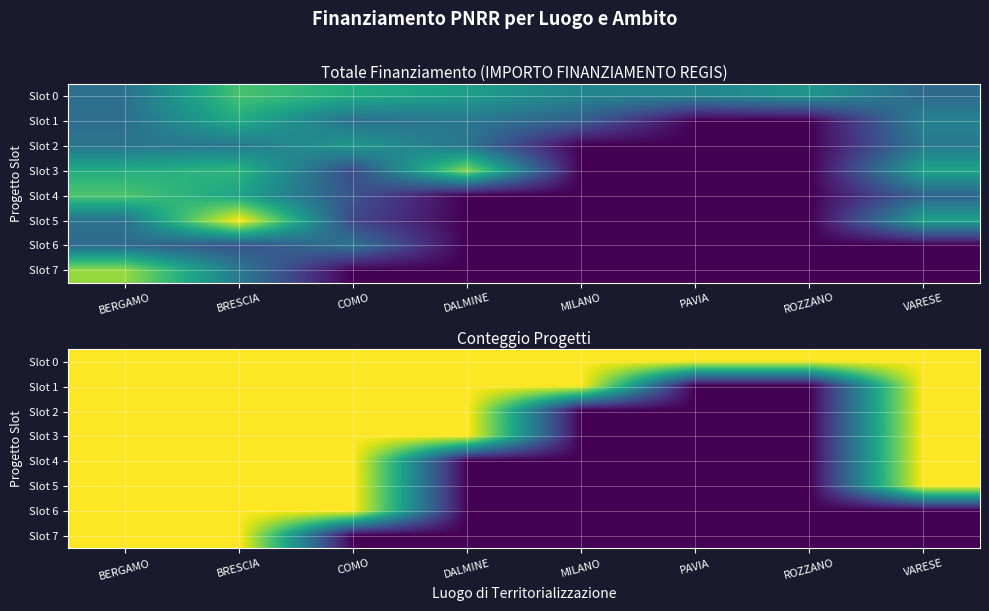

What is the difference between the second highest and second lowest values in the Slot 5 series?

1